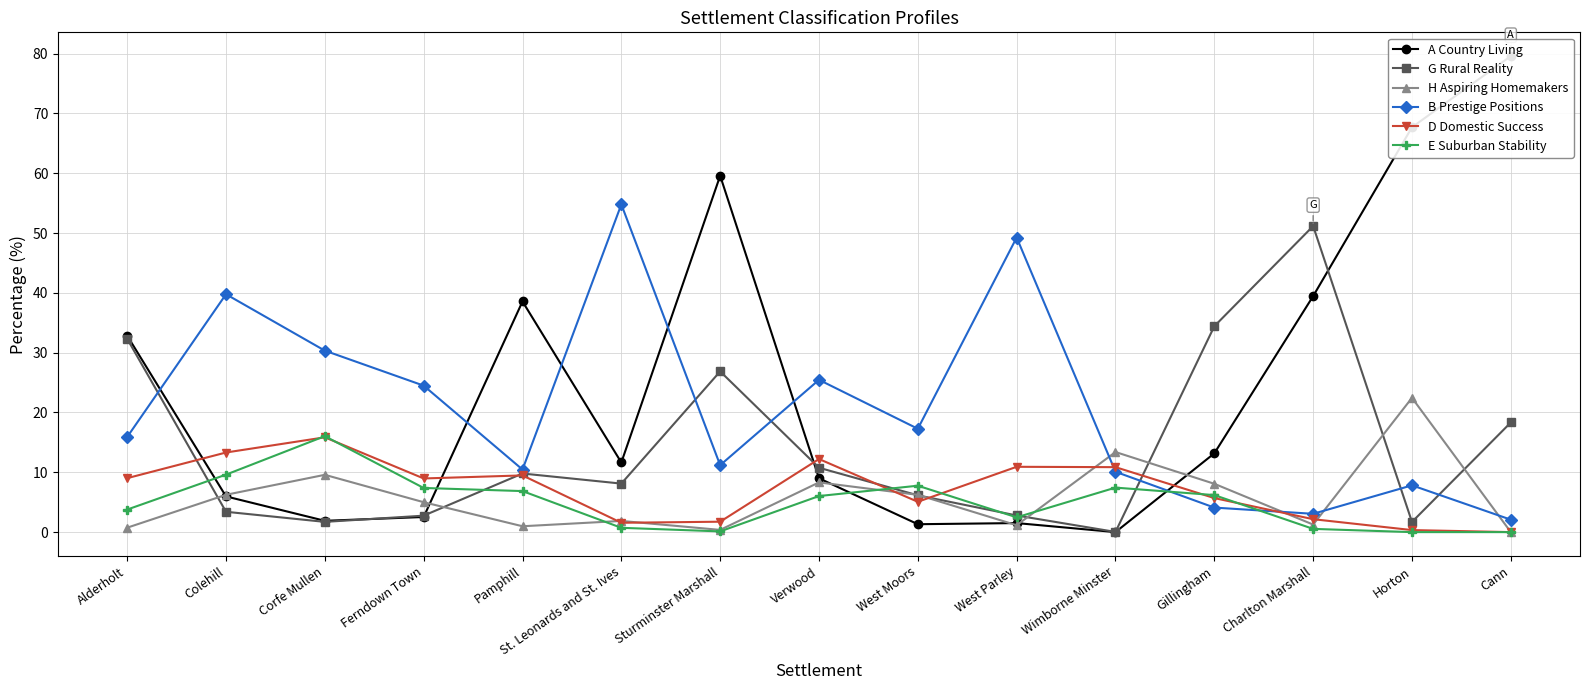

At Wimborne Minster, list the series in order from largest to smallest.

H Aspiring Homemakers, D Domestic Success, B Prestige Positions, E Suburban Stability, G Rural Reality, A Country Living